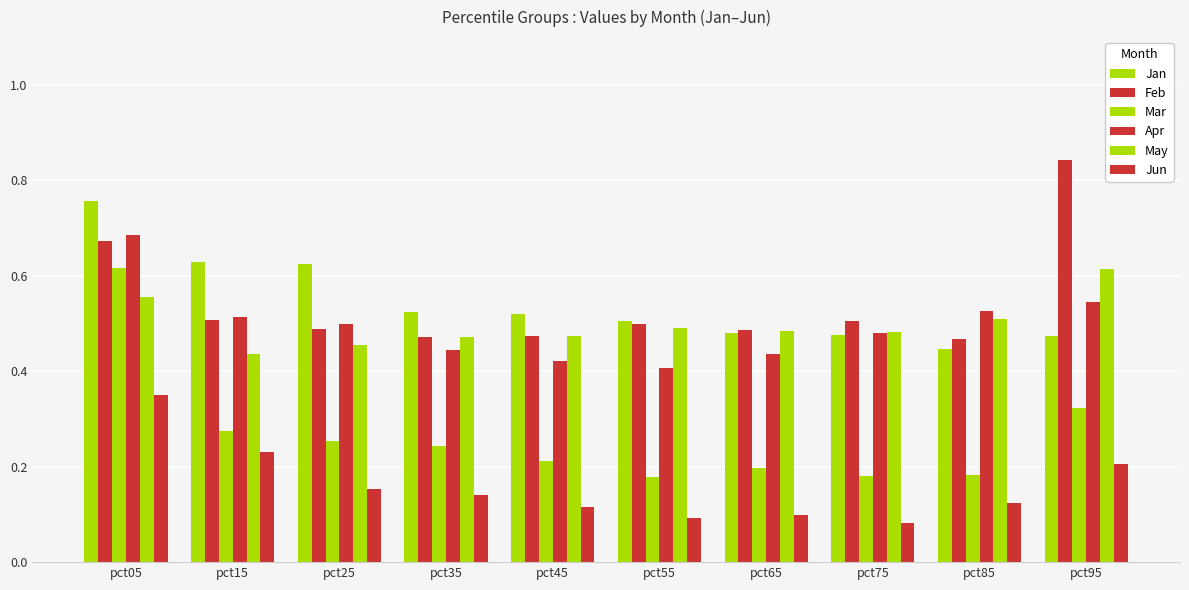

Are the bars horizontal?

No